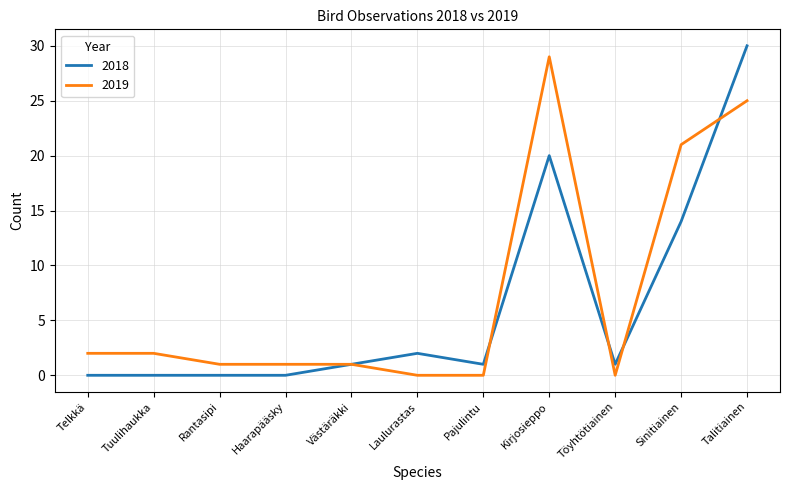

At which category is the sum across all series the highest?

Talitiainen